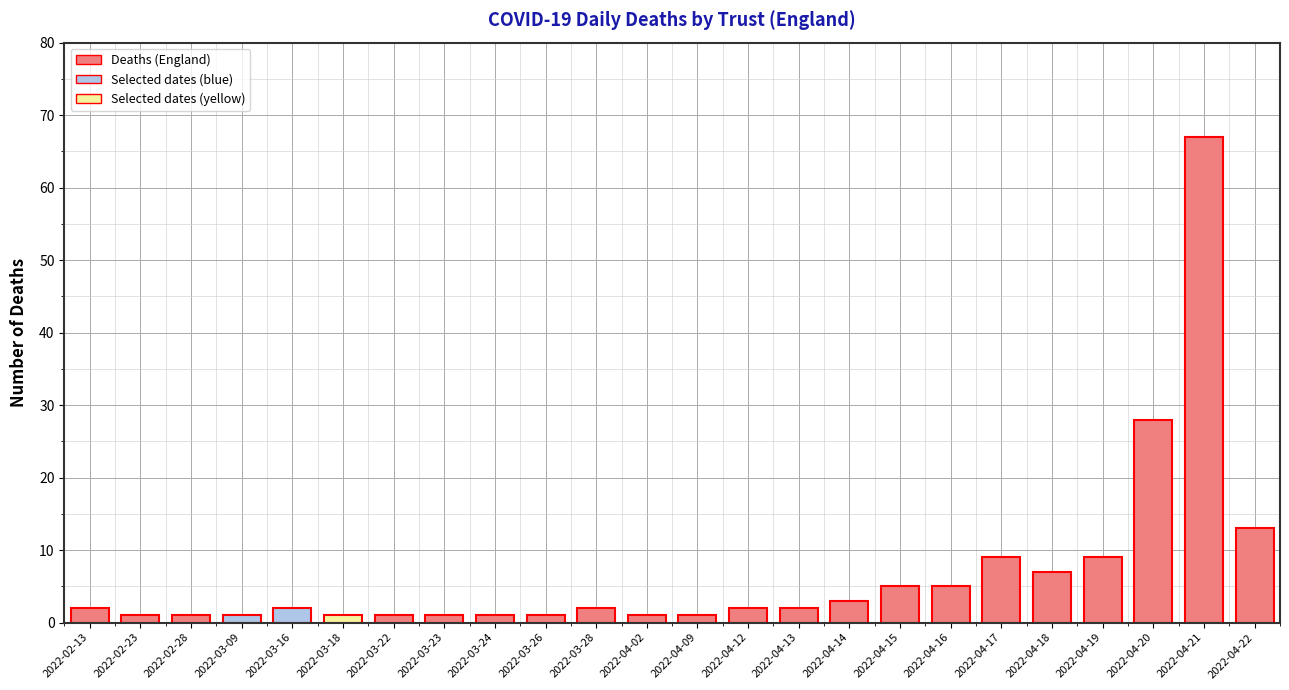

How many series are shown in this chart?

1